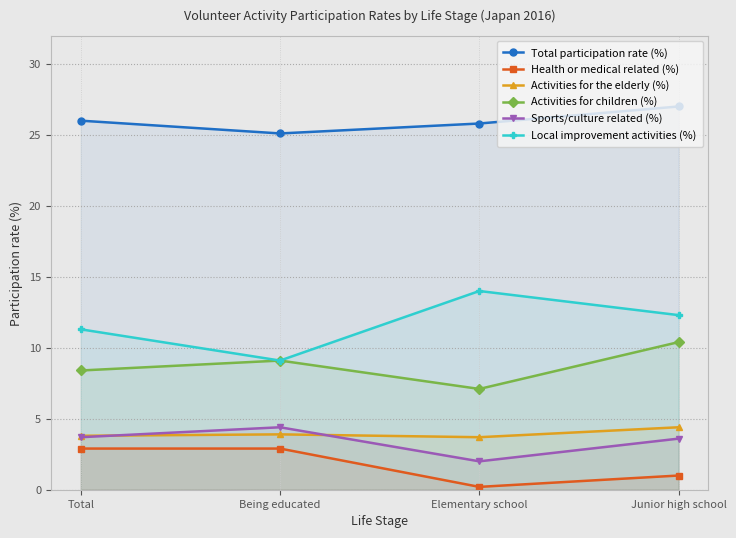

Is it true that Health or medical related (%) equals 0.3 at Elementary school?

False